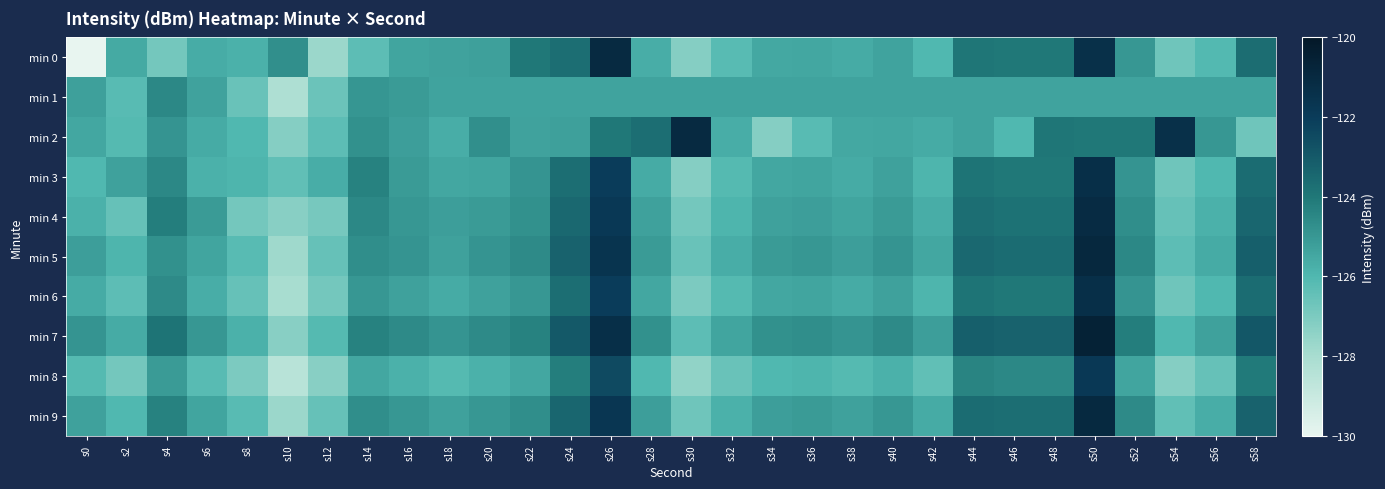

Reading left to right, extract all data points from this chart.

min 0: s0=-216.3	s2=-125.5	s4=-126.8	s6=-125.7	s8=-125.8	s10=-124.8	s12=-127.7	s14=-126.3	s16=-125.4	s18=-125.3	s20=-125.3	s22=-124.0	s24=-123.7	s26=-121.1	s28=-125.7	s30=-127.2	s32=-126.2	s34=-125.5	s36=-125.5	s38=-125.6	s40=-125.4	s42=-126.0	s44=-124.0	s46=-124.0	s48=-124.0	s50=-121.3	s52=-125.0	s54=-126.7	s56=-126.1	s58=-123.7
min 1: s0=-125.2	s2=-126.2	s4=-124.5	s6=-125.3	s8=-126.6	s10=-128.2	s12=-126.6	s14=-125.0	s16=-125.1	s18=-125.4	s20=-125.4	s22=-125.4	s24=-125.4	s26=-125.4	s28=-125.4	s30=-125.4	s32=-125.4	s34=-125.4	s36=-125.4	s38=-125.4	s40=-125.4	s42=-125.4	s44=-125.4	s46=-125.4	s48=-125.4	s50=-125.4	s52=-125.4	s54=-125.4	s56=-125.4	s58=-125.4
min 2: s0=-125.5	s2=-126.1	s4=-124.9	s6=-125.6	s8=-126.0	s10=-127.2	s12=-126.3	s14=-124.8	s16=-125.2	s18=-125.7	s20=-124.8	s22=-125.3	s24=-125.3	s26=-124.0	s28=-123.7	s30=-121.1	s32=-125.7	s34=-127.2	s36=-126.2	s38=-125.5	s40=-125.5	s42=-125.6	s44=-125.4	s46=-126.0	s48=-124.0	s50=-124.0	s52=-124.0	s54=-121.3	s56=-125.0	s58=-126.7
min 3: s0=-126.0	s2=-125.3	s4=-124.5	s6=-125.8	s8=-125.9	s10=-126.4	s12=-125.7	s14=-124.3	s16=-125.1	s18=-125.5	s20=-125.4	s22=-124.9	s24=-123.7	s26=-122.0	s28=-125.6	s30=-127.2	s32=-126.1	s34=-125.5	s36=-125.4	s38=-125.6	s40=-125.3	s42=-125.9	s44=-123.9	s46=-124.0	s48=-124.0	s50=-121.3	s52=-124.9	s54=-126.7	s56=-126.0	s58=-123.6
min 4: s0=-125.8	s2=-126.5	s4=-124.2	s6=-125.1	s8=-126.8	s10=-127.3	s12=-126.9	s14=-124.5	s16=-125.0	s18=-125.2	s20=-125.1	s22=-124.8	s24=-123.5	s26=-121.8	s28=-125.3	s30=-126.8	s32=-125.9	s34=-125.3	s36=-125.2	s38=-125.4	s40=-125.1	s42=-125.7	s44=-123.7	s46=-123.8	s48=-123.8	s50=-121.1	s52=-124.7	s54=-126.5	s56=-125.8	s58=-123.4
min 5: s0=-125.2	s2=-125.9	s4=-124.8	s6=-125.4	s8=-126.2	s10=-127.8	s12=-126.5	s14=-124.7	s16=-124.9	s18=-125.3	s20=-124.9	s22=-124.6	s24=-123.3	s26=-121.6	s28=-125.1	s30=-126.6	s32=-125.7	s34=-125.1	s36=-125.0	s38=-125.2	s40=-124.9	s42=-125.5	s44=-123.5	s46=-123.6	s48=-123.6	s50=-120.9	s52=-124.5	s54=-126.3	s56=-125.6	s58=-123.2
min 6: s0=-125.6	s2=-126.3	s4=-124.6	s6=-125.7	s8=-126.5	s10=-128.0	s12=-126.8	s14=-125.0	s16=-125.3	s18=-125.6	s20=-125.3	s22=-125.0	s24=-123.7	s26=-122.0	s28=-125.5	s30=-127.0	s32=-126.1	s34=-125.5	s36=-125.4	s38=-125.6	s40=-125.3	s42=-125.9	s44=-123.9	s46=-124.0	s48=-124.0	s50=-121.3	s52=-124.9	s54=-126.7	s56=-126.0	s58=-123.6
min 7: s0=-124.9	s2=-125.6	s4=-123.9	s6=-125.0	s8=-125.8	s10=-127.3	s12=-126.1	s14=-124.3	s16=-124.6	s18=-124.9	s20=-124.6	s22=-124.3	s24=-123.0	s26=-121.3	s28=-124.8	s30=-126.3	s32=-125.4	s34=-124.8	s36=-124.7	s38=-124.9	s40=-124.6	s42=-125.2	s44=-123.2	s46=-123.3	s48=-123.3	s50=-120.6	s52=-124.2	s54=-126.0	s56=-125.3	s58=-122.9
min 8: s0=-126.1	s2=-126.8	s4=-125.1	s6=-126.2	s8=-127.0	s10=-128.5	s12=-127.3	s14=-125.5	s16=-125.8	s18=-126.1	s20=-125.8	s22=-125.5	s24=-124.2	s26=-122.5	s28=-126.0	s30=-127.5	s32=-126.6	s34=-126.0	s36=-125.9	s38=-126.1	s40=-125.8	s42=-126.4	s44=-124.4	s46=-124.5	s48=-124.5	s50=-121.8	s52=-125.4	s54=-127.2	s56=-126.5	s58=-124.1
min 9: s0=-125.3	s2=-126.0	s4=-124.3	s6=-125.4	s8=-126.2	s10=-127.7	s12=-126.5	s14=-124.7	s16=-125.0	s18=-125.3	s20=-125.0	s22=-124.7	s24=-123.4	s26=-121.7	s28=-125.2	s30=-126.7	s32=-125.8	s34=-125.2	s36=-125.1	s38=-125.3	s40=-125.0	s42=-125.6	s44=-123.6	s46=-123.7	s48=-123.7	s50=-121.0	s52=-124.6	s54=-126.4	s56=-125.7	s58=-123.3